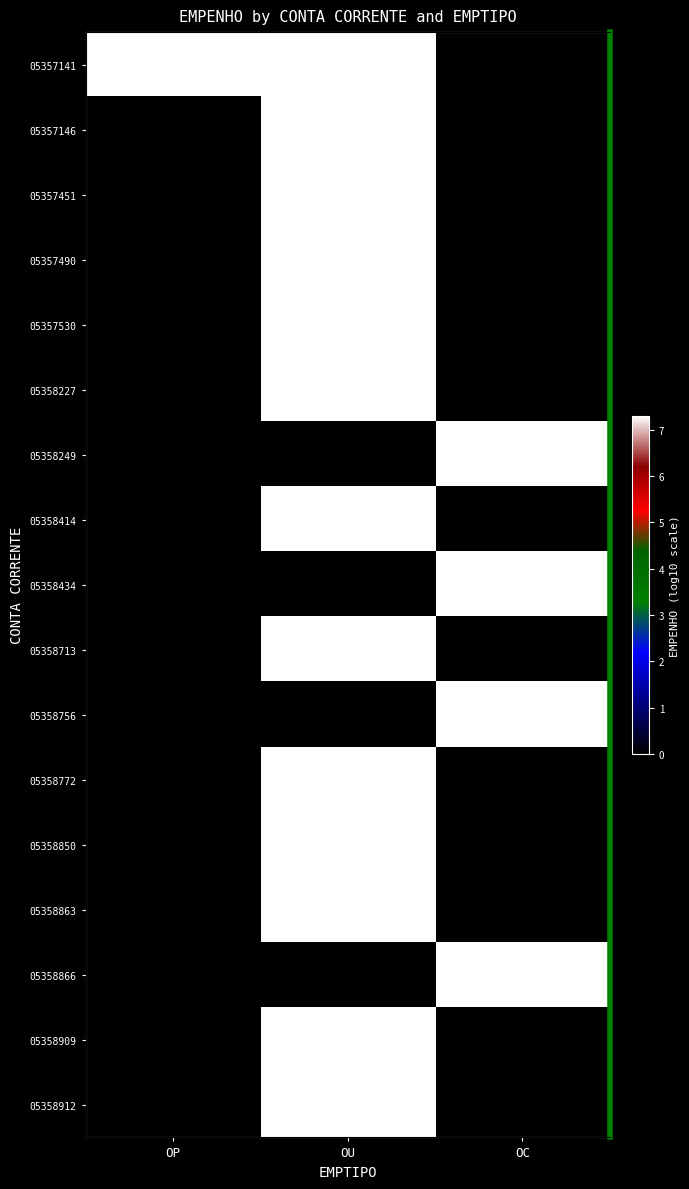

Rank the categories by 05358434 value from lowest to highest.

OP, OU, OC